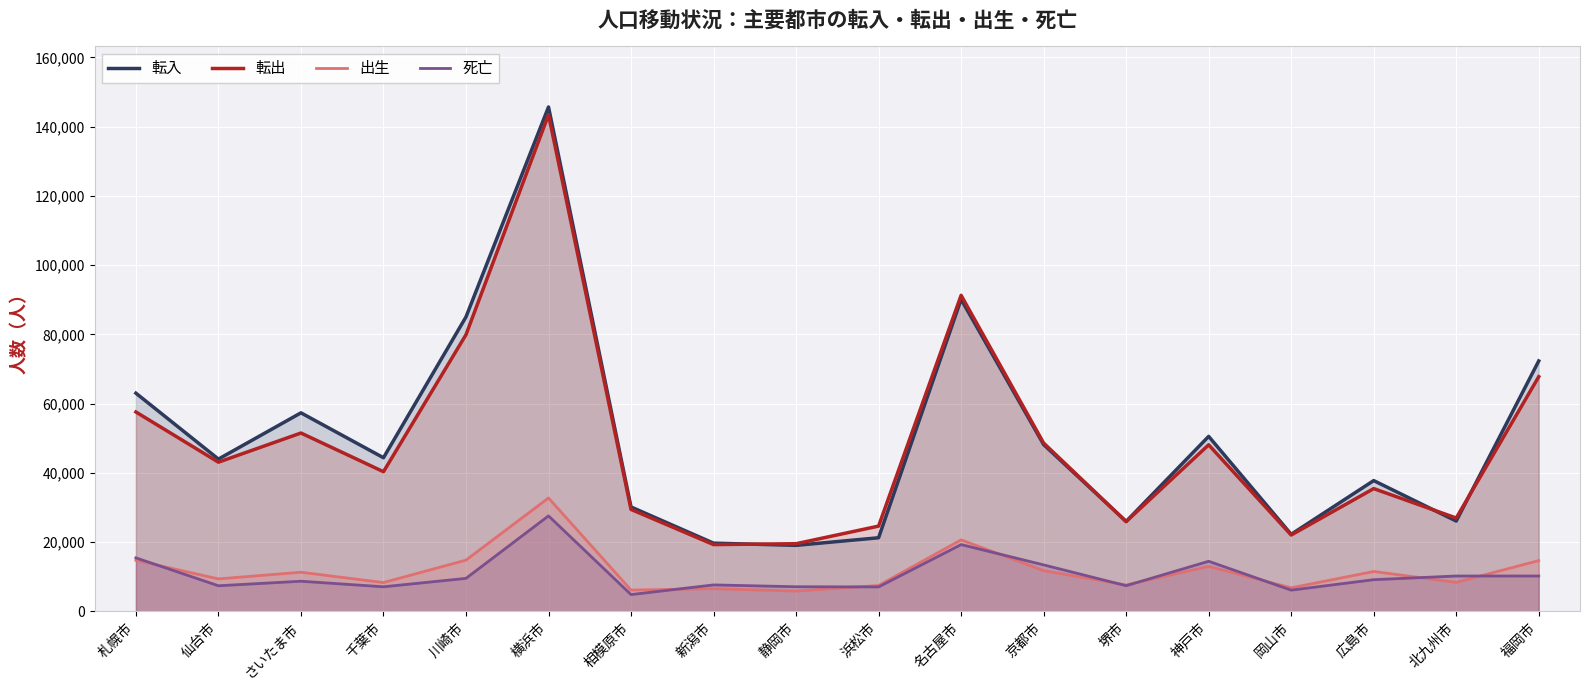

What is the minimum value shown in the chart?

4836